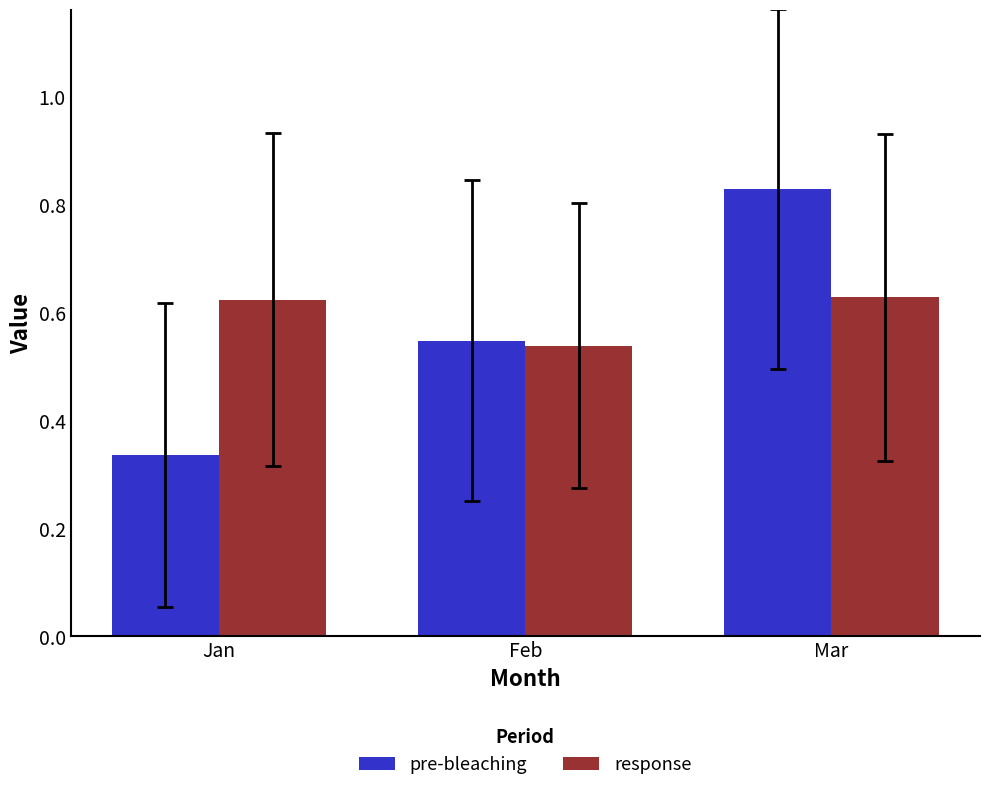

Which label corresponds to the largest value in the chart?

Mar